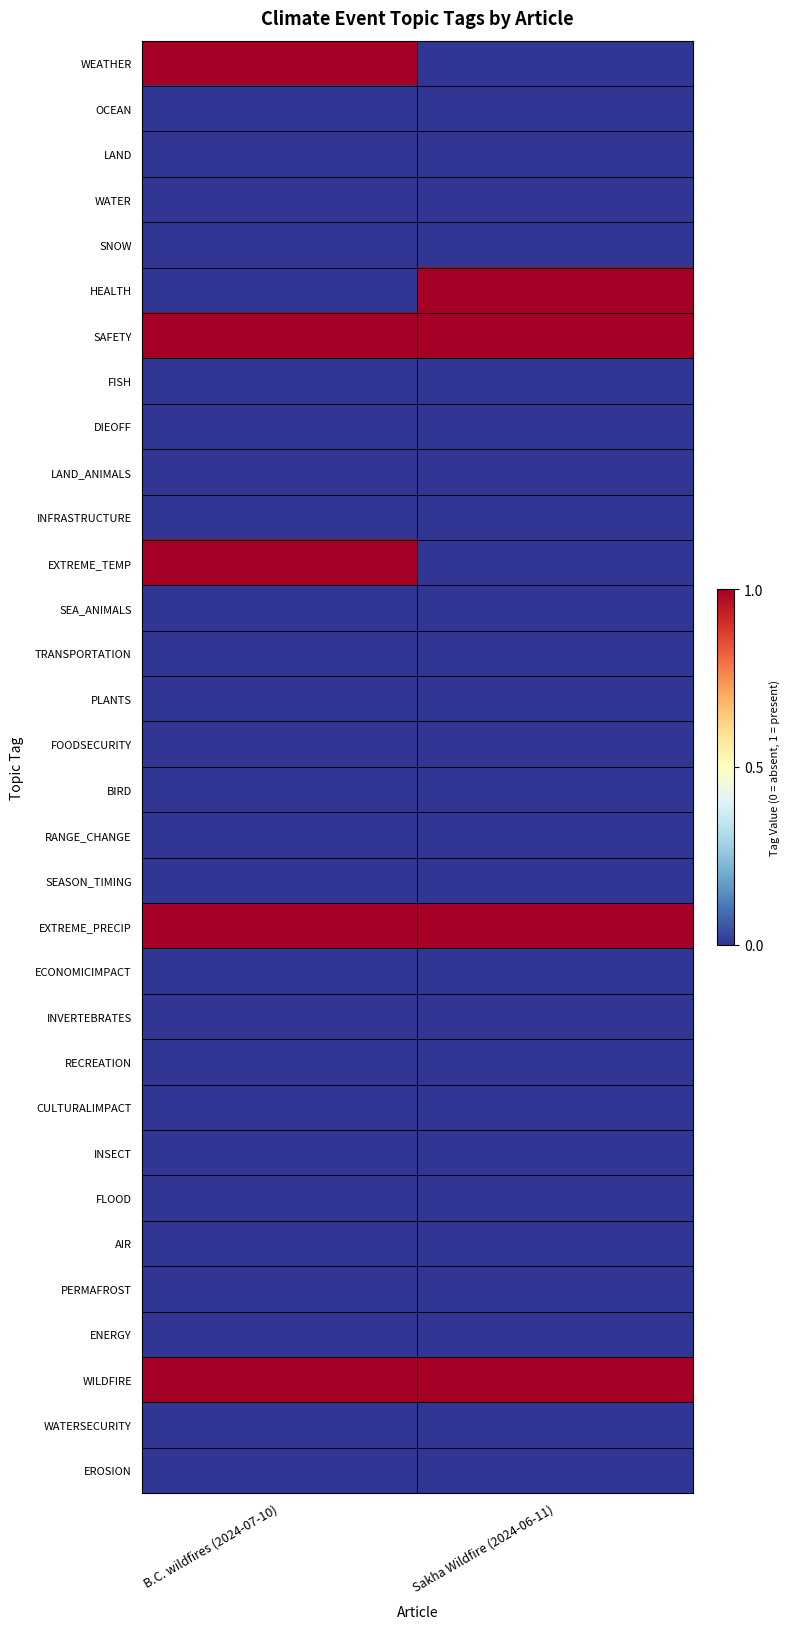

Reading right to left, list all the values displayed in this chart.

WEATHER: Sakha Wildfire (2024-06-11)=0	B.C. wildfires (2024-07-10)=1
OCEAN: Sakha Wildfire (2024-06-11)=0	B.C. wildfires (2024-07-10)=0
LAND: Sakha Wildfire (2024-06-11)=0	B.C. wildfires (2024-07-10)=0
WATER: Sakha Wildfire (2024-06-11)=0	B.C. wildfires (2024-07-10)=0
SNOW: Sakha Wildfire (2024-06-11)=0	B.C. wildfires (2024-07-10)=0
HEALTH: Sakha Wildfire (2024-06-11)=1	B.C. wildfires (2024-07-10)=0
SAFETY: Sakha Wildfire (2024-06-11)=1	B.C. wildfires (2024-07-10)=1
FISH: Sakha Wildfire (2024-06-11)=0	B.C. wildfires (2024-07-10)=0
DIEOFF: Sakha Wildfire (2024-06-11)=0	B.C. wildfires (2024-07-10)=0
LAND_ANIMALS: Sakha Wildfire (2024-06-11)=0	B.C. wildfires (2024-07-10)=0
INFRASTRUCTURE: Sakha Wildfire (2024-06-11)=0	B.C. wildfires (2024-07-10)=0
EXTREME_TEMP: Sakha Wildfire (2024-06-11)=0	B.C. wildfires (2024-07-10)=1
SEA_ANIMALS: Sakha Wildfire (2024-06-11)=0	B.C. wildfires (2024-07-10)=0
TRANSPORTATION: Sakha Wildfire (2024-06-11)=0	B.C. wildfires (2024-07-10)=0
PLANTS: Sakha Wildfire (2024-06-11)=0	B.C. wildfires (2024-07-10)=0
FOODSECURITY: Sakha Wildfire (2024-06-11)=0	B.C. wildfires (2024-07-10)=0
BIRD: Sakha Wildfire (2024-06-11)=0	B.C. wildfires (2024-07-10)=0
RANGE_CHANGE: Sakha Wildfire (2024-06-11)=0	B.C. wildfires (2024-07-10)=0
SEASON_TIMING: Sakha Wildfire (2024-06-11)=0	B.C. wildfires (2024-07-10)=0
EXTREME_PRECIP: Sakha Wildfire (2024-06-11)=1	B.C. wildfires (2024-07-10)=1
ECONOMICIMPACT: Sakha Wildfire (2024-06-11)=0	B.C. wildfires (2024-07-10)=0
INVERTEBRATES: Sakha Wildfire (2024-06-11)=0	B.C. wildfires (2024-07-10)=0
RECREATION: Sakha Wildfire (2024-06-11)=0	B.C. wildfires (2024-07-10)=0
CULTURALIMPACT: Sakha Wildfire (2024-06-11)=0	B.C. wildfires (2024-07-10)=0
INSECT: Sakha Wildfire (2024-06-11)=0	B.C. wildfires (2024-07-10)=0
FLOOD: Sakha Wildfire (2024-06-11)=0	B.C. wildfires (2024-07-10)=0
AIR: Sakha Wildfire (2024-06-11)=0	B.C. wildfires (2024-07-10)=0
PERMAFROST: Sakha Wildfire (2024-06-11)=0	B.C. wildfires (2024-07-10)=0
ENERGY: Sakha Wildfire (2024-06-11)=0	B.C. wildfires (2024-07-10)=0
WILDFIRE: Sakha Wildfire (2024-06-11)=1	B.C. wildfires (2024-07-10)=1
WATERSECURITY: Sakha Wildfire (2024-06-11)=0	B.C. wildfires (2024-07-10)=0
EROSION: Sakha Wildfire (2024-06-11)=0	B.C. wildfires (2024-07-10)=0